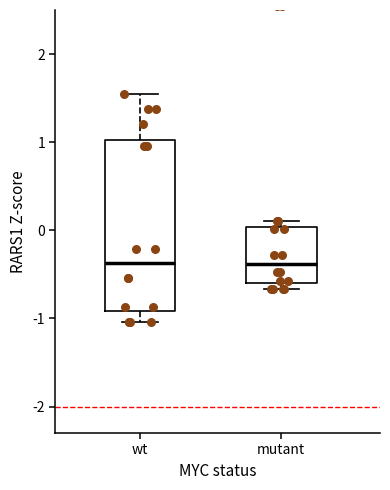

Reading left to right, transcribe this box plot: for each box, give where its median line is, the range the box spans, and where its two whiskers end, as read against the y-axis. The values are not printed on the chart, so give them approximately, as read against the axis.

wt: median -0.4, box -0.9 to 1.0, whiskers -1.0 to 1.5
mutant: median -0.4, box -0.6 to 0.0, whiskers -0.7 to 0.1